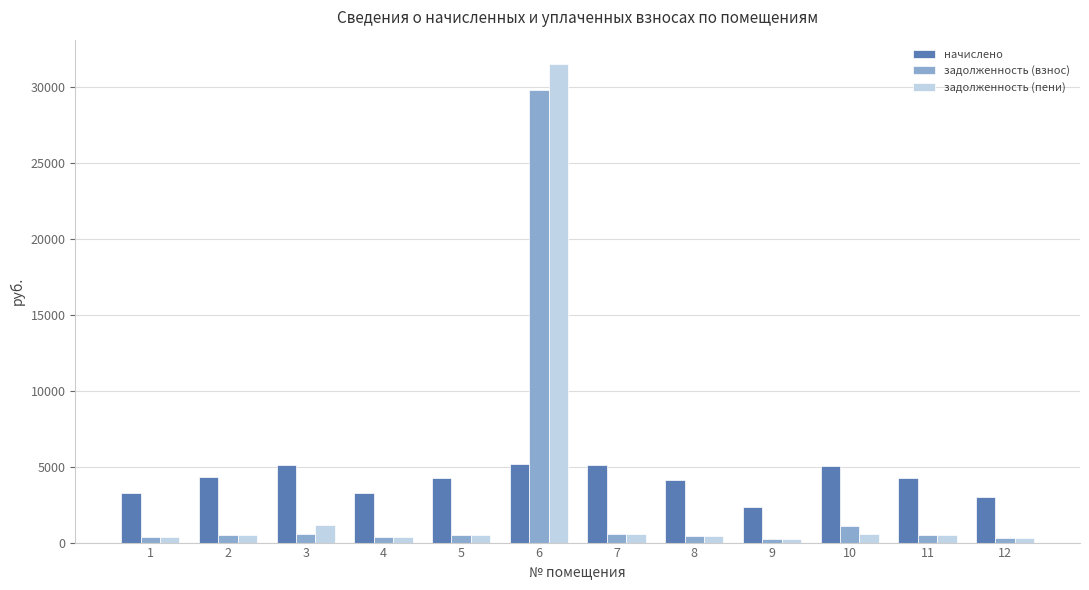

The задолженность (взнос) series shows 458.7 at 8. True or false?

True